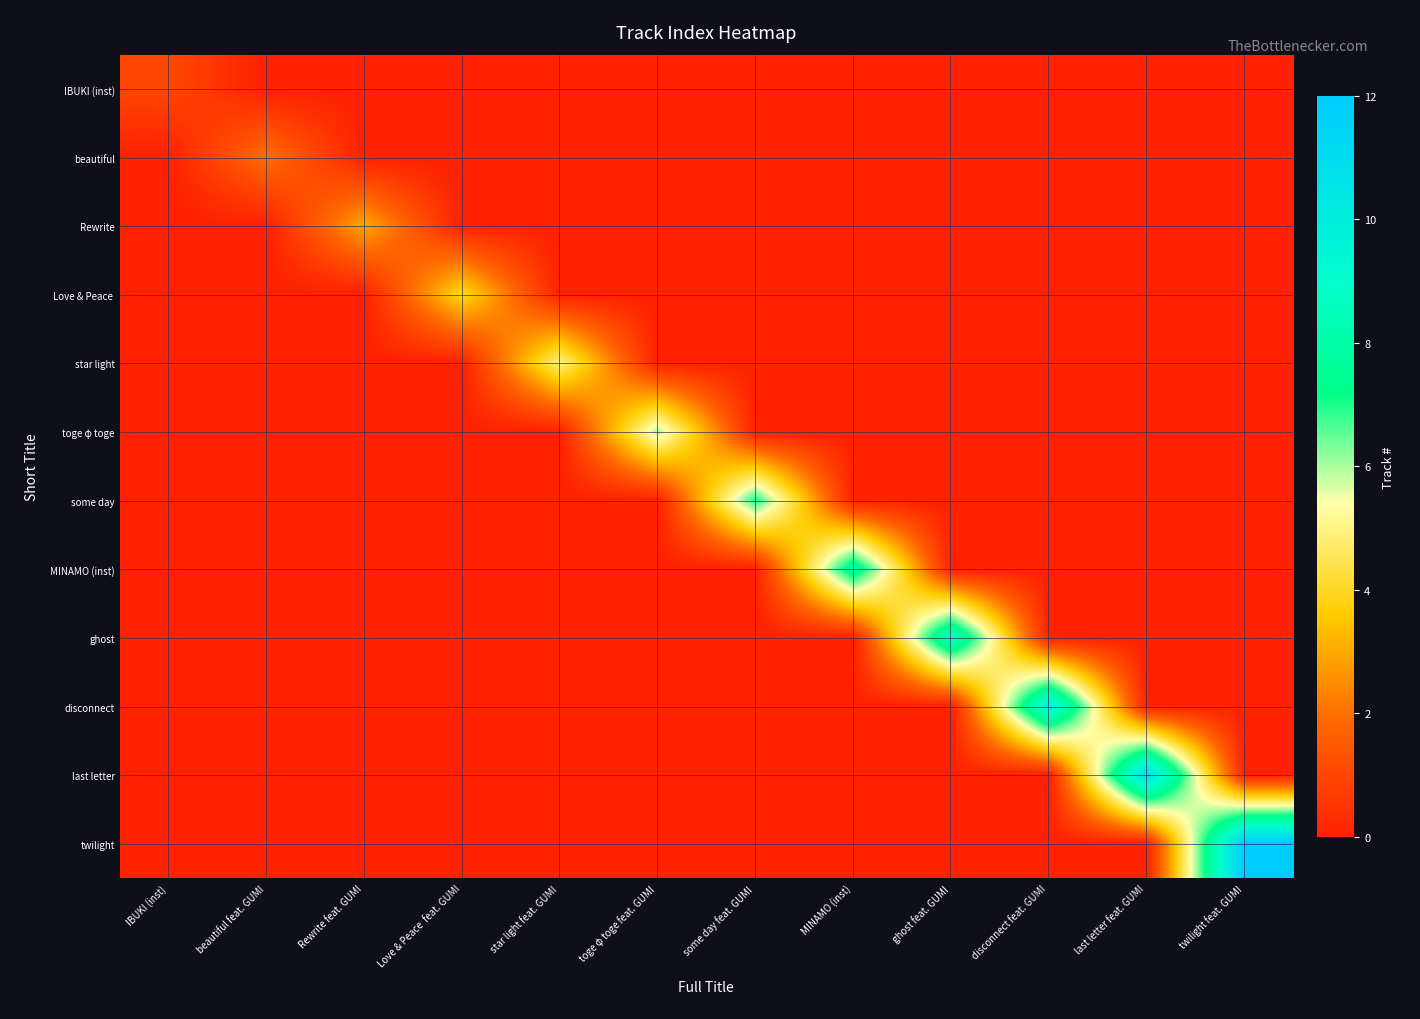

At which category is the sum across all series the highest?

twilight feat. GUMI